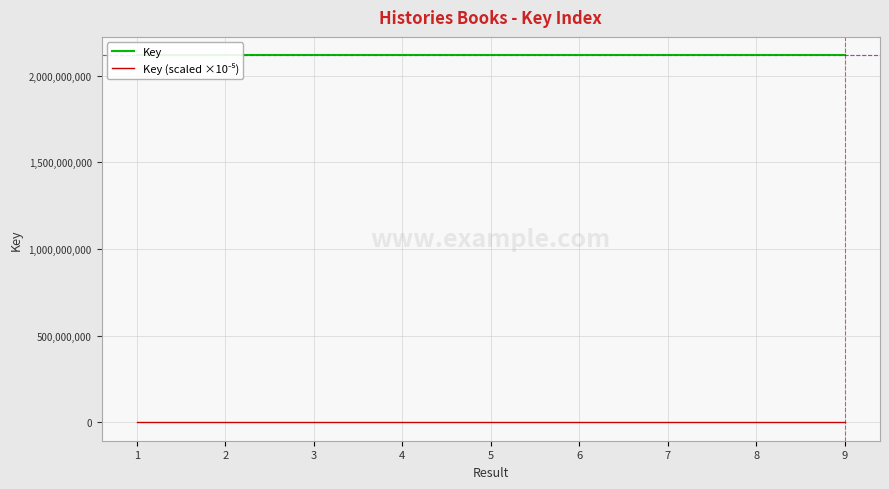

What is the difference between the highest and lowest values at 9?

2118093918.8